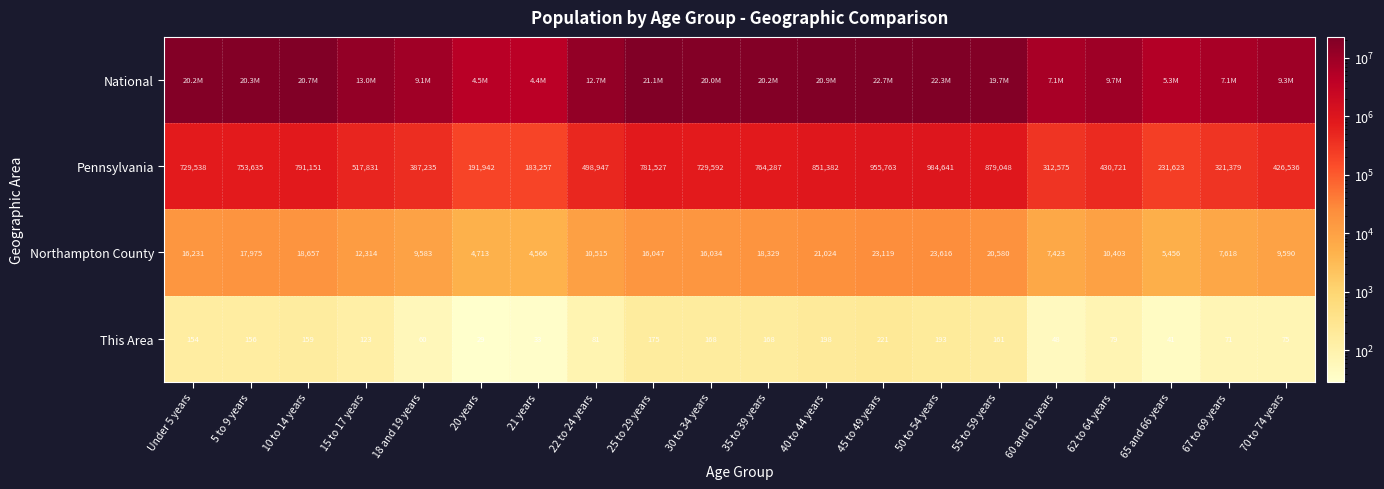

The value of Pennsylvania at 70 to 74 years is 426536. True or false?

True